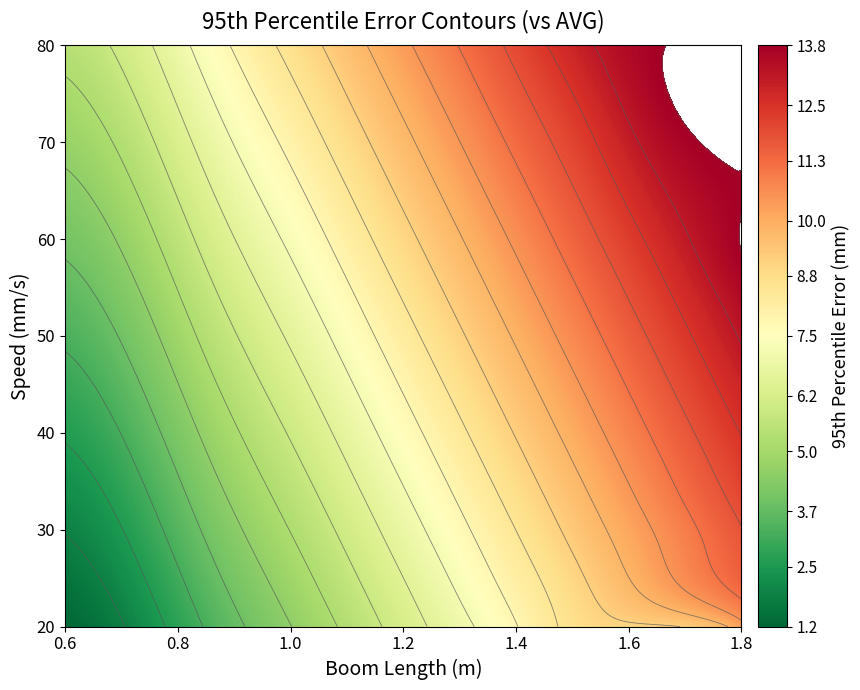

What is the difference between the highest and lowest values at 2?

4.2